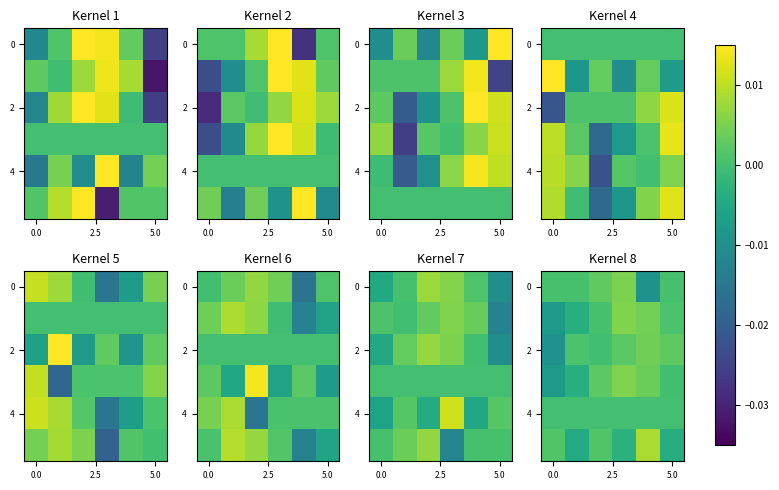

The value of 0 at 5.0 is 0.0. True or false?

True